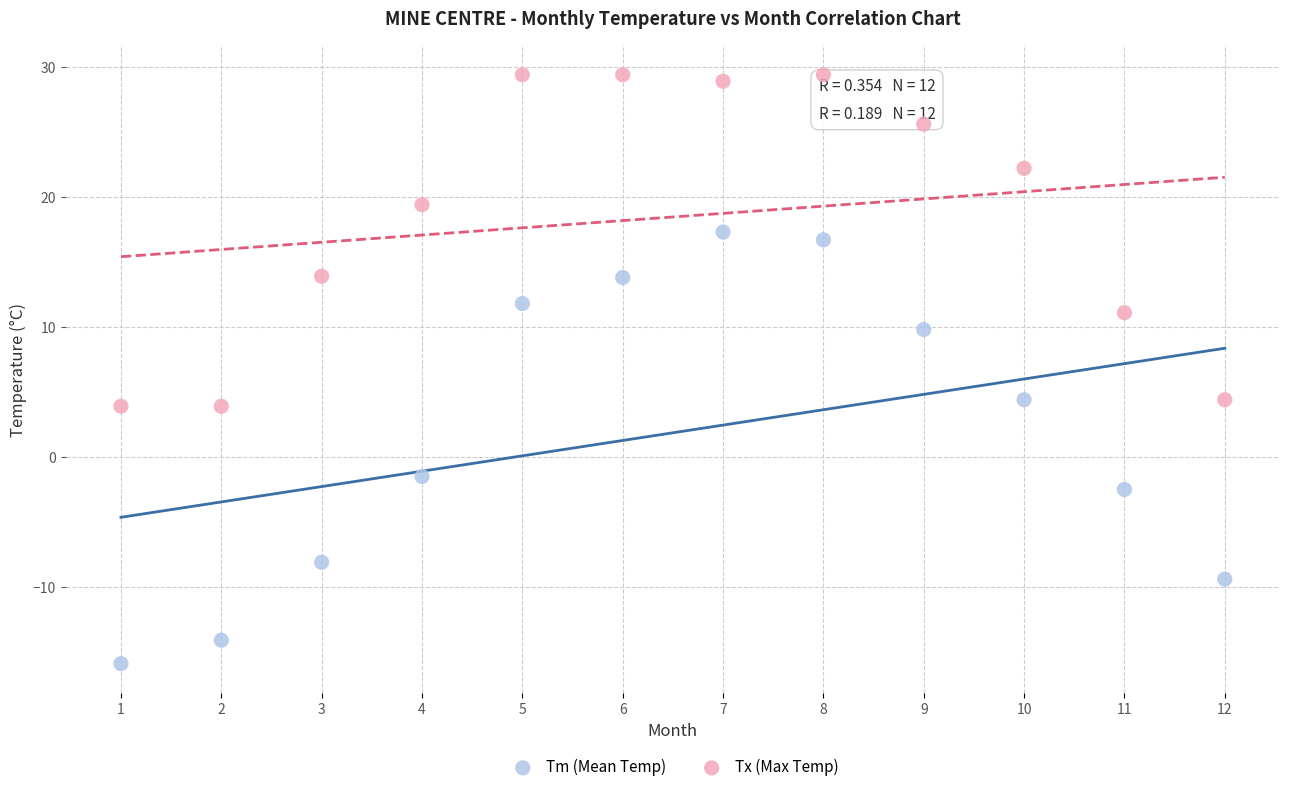

Which series reaches the minimum Y coordinate?

Tm (Mean Temp)